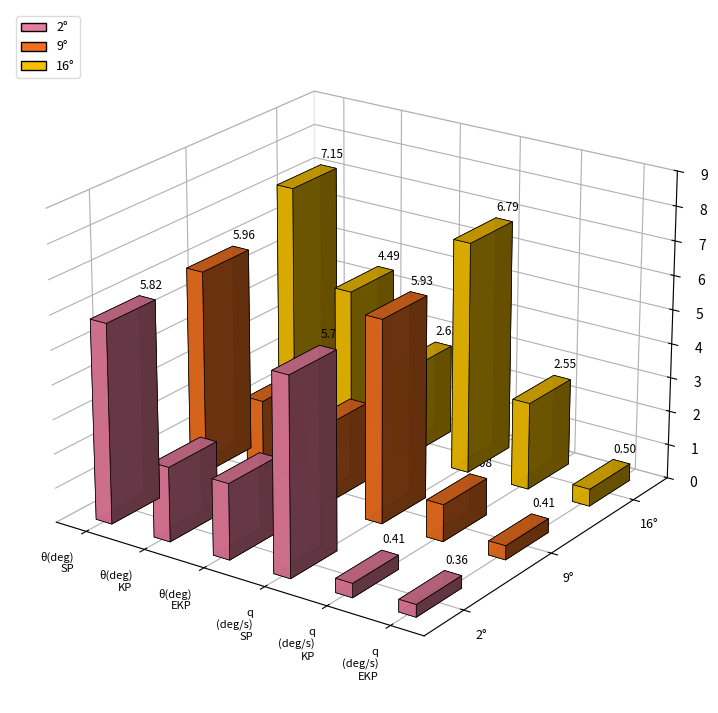

True or false: 16deg has a value of 3 at 18.

False